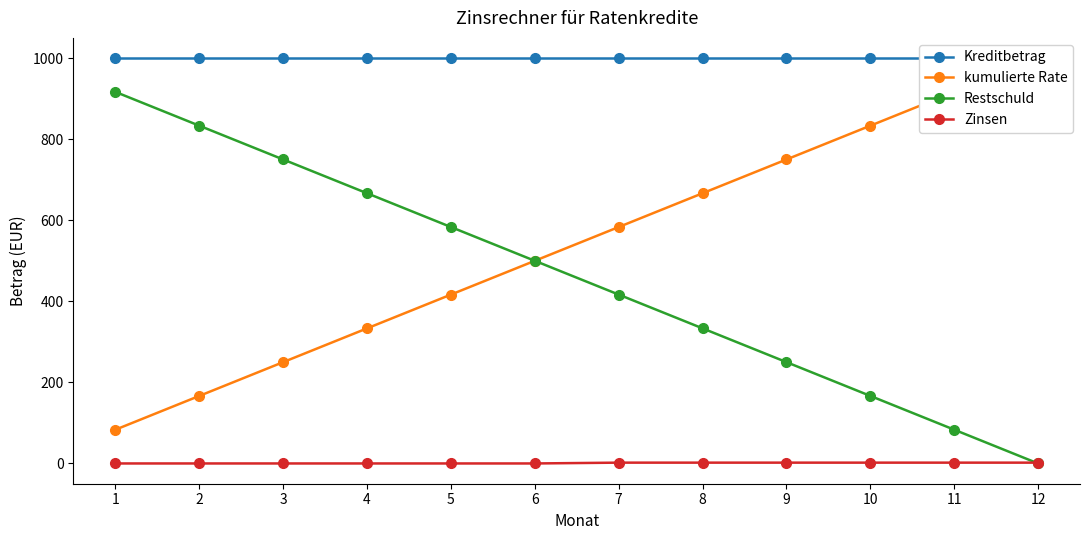

Count the number of data series in this chart.

4